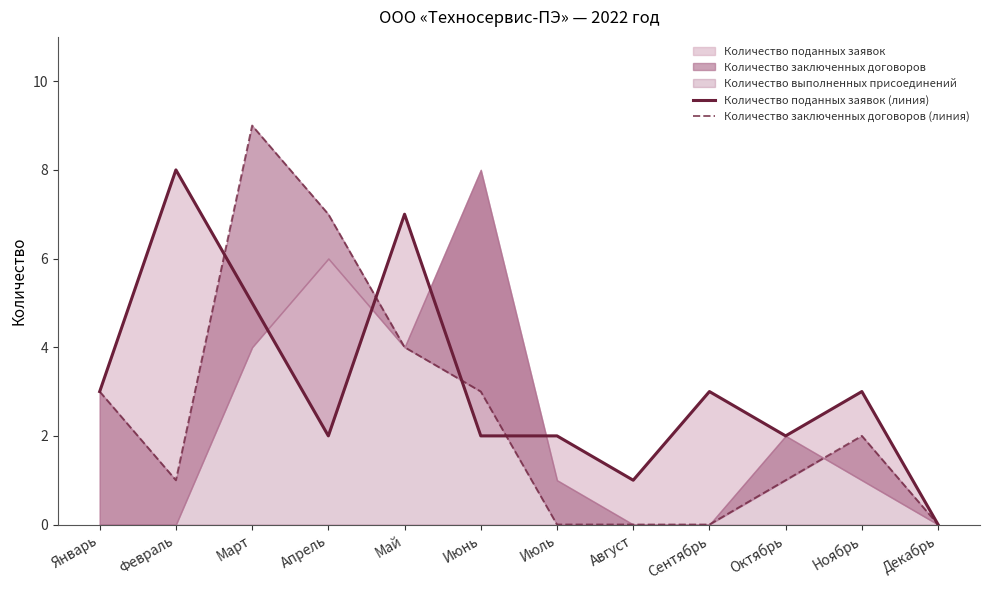

How many lines are shown in the chart?

2